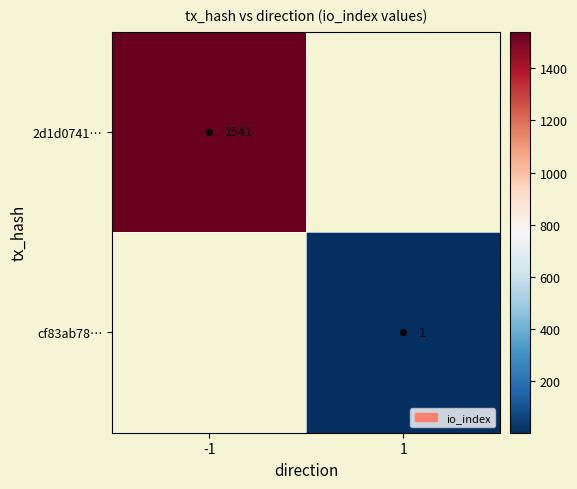

The value of 2d1d0741… at -1 is 1541. True or false?

True